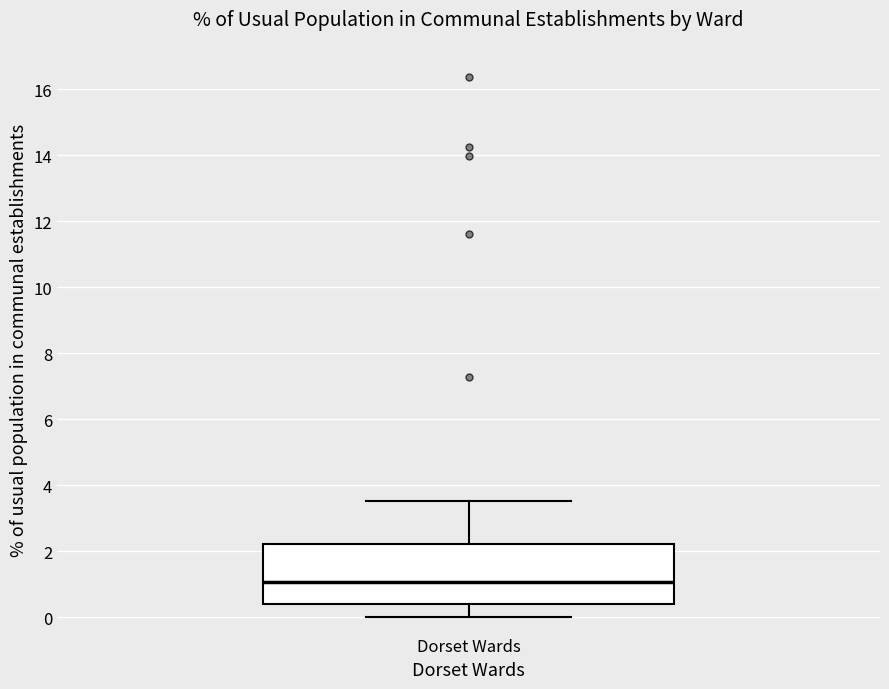

Where is the upper edge of the box for Dorset Wards on the y-axis? The values are not printed on the chart, so give them approximately, as read against the axis.

2.2